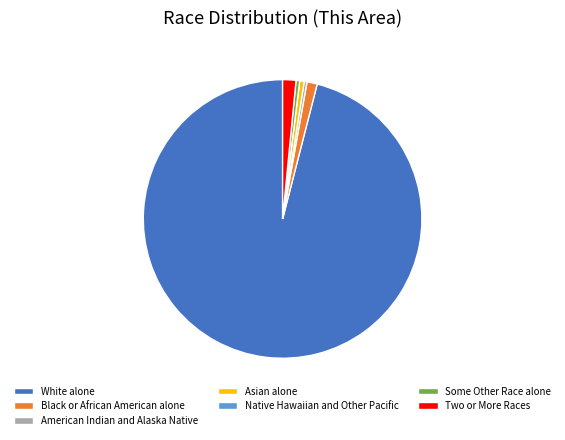

Which category has the biggest portion of the pie?

White alone